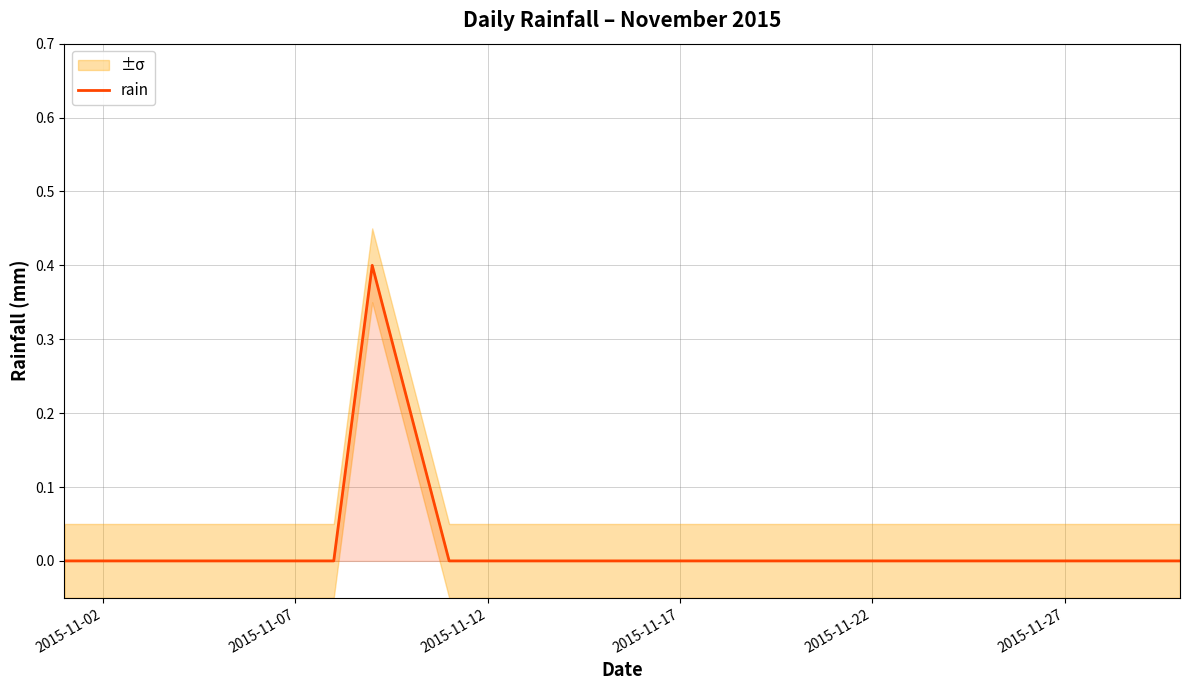

How many data points are above 0?

2